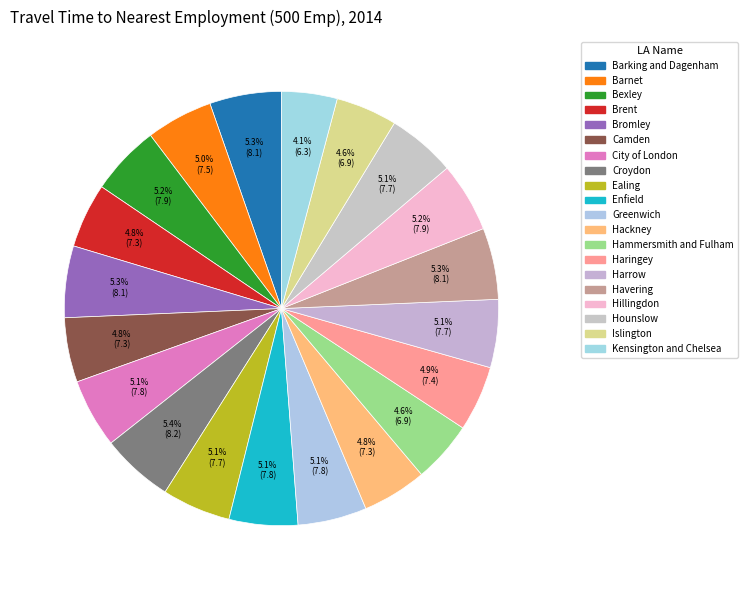

What is the largest slice in the pie chart?

Croydon